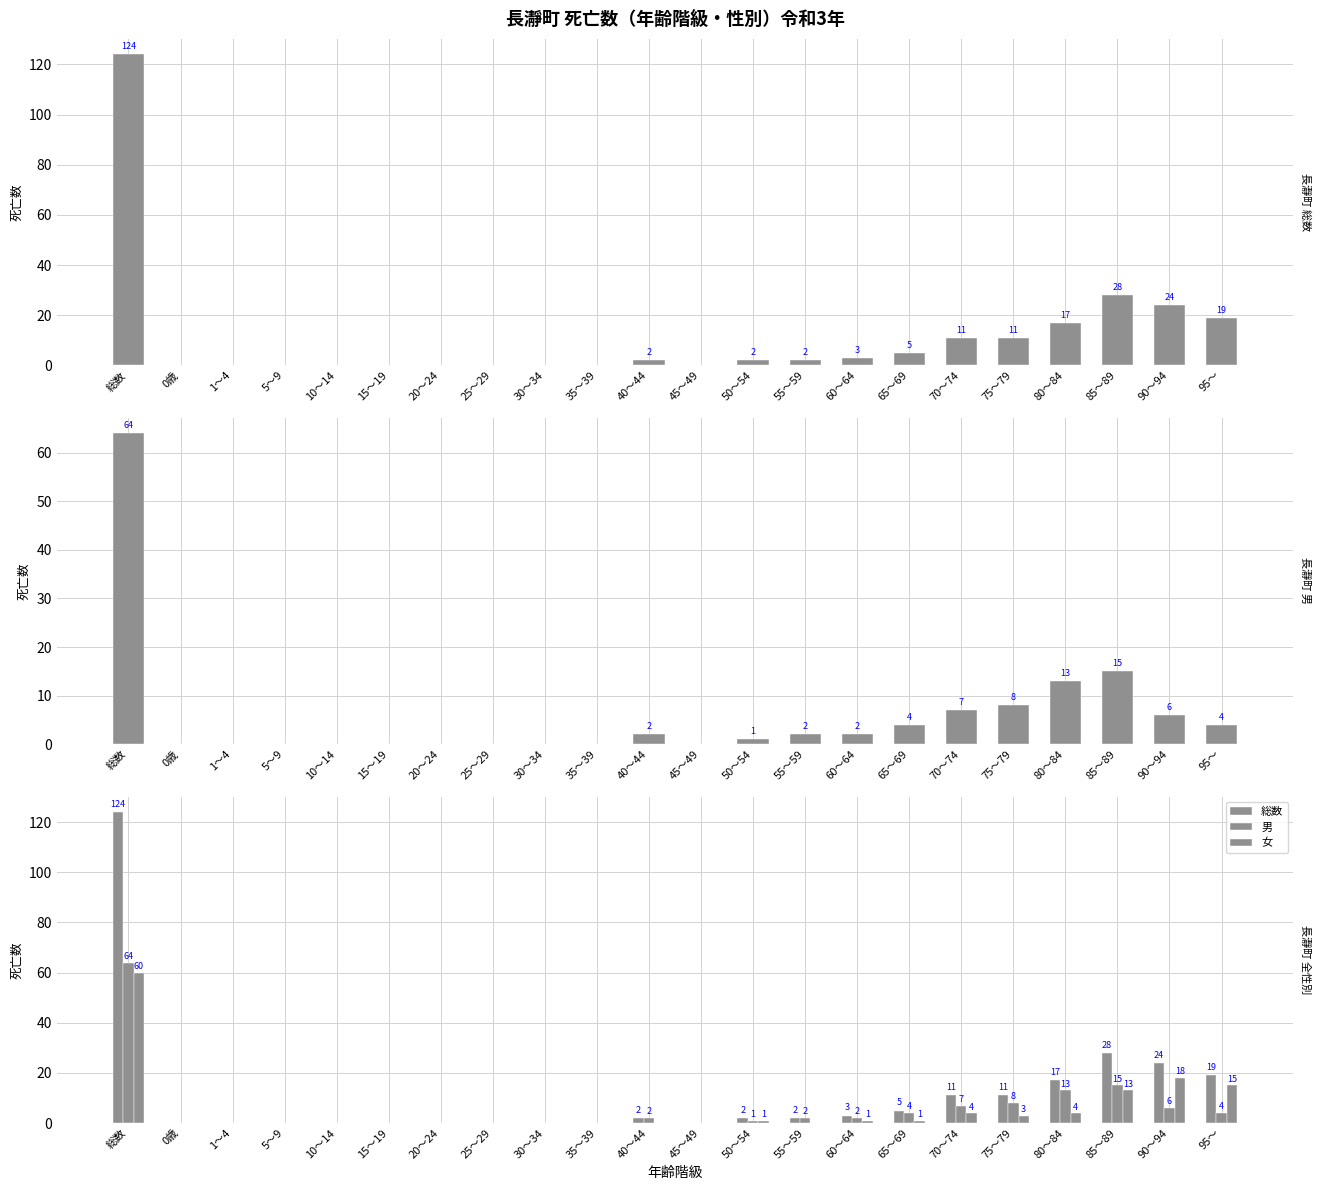

At which label does 男 reach its minimum?

0歳